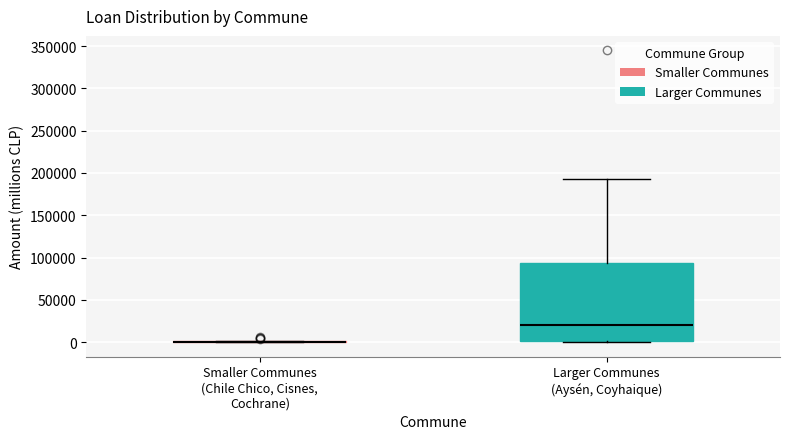

Reading left to right, transcribe this box plot: for each box, give where its median line is, the range the box spans, and where its two whiskers end, as read against the y-axis. The values are not printed on the chart, so give them approximately, as read against the axis.

Smaller Communes (Chile Chico, Cisnes, Cochrane): box collapsed to a line at 0, whiskers 0 to 0
Larger Communes (Aysén, Coyhaique): median 20000, box 0 to 95000, whiskers 0 to 190000